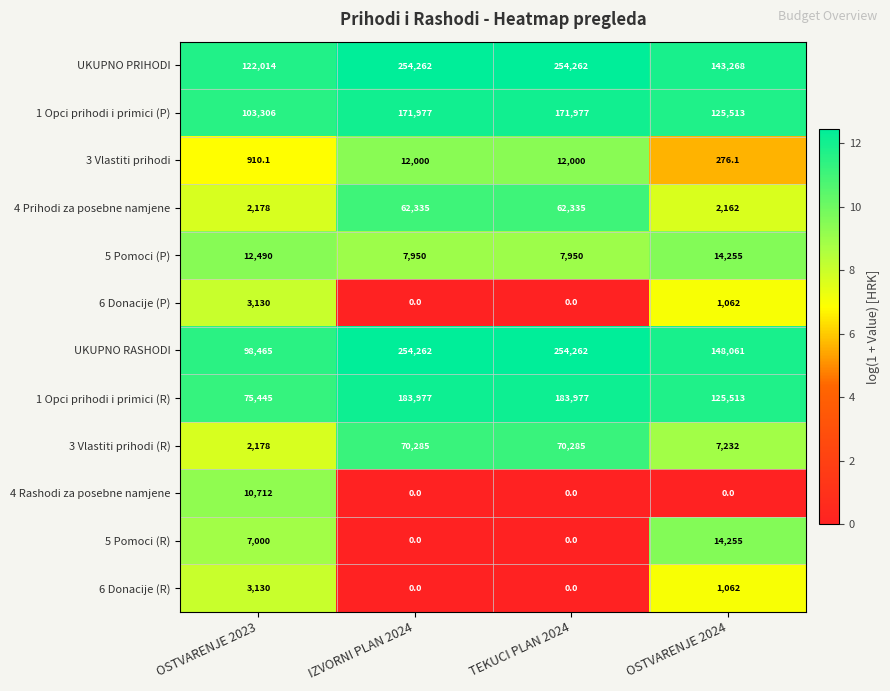

At which label does 5 Pomoci (R) reach its peak?

OSTVARENJE 2024